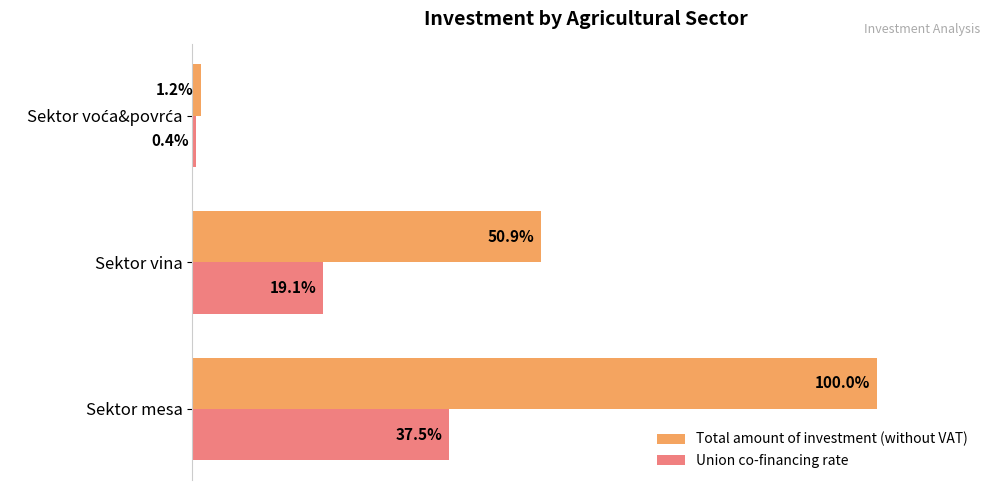

List the series in order of their overall mean, lowest first.

Union co-financing rate, Total amount of investment (without VAT)